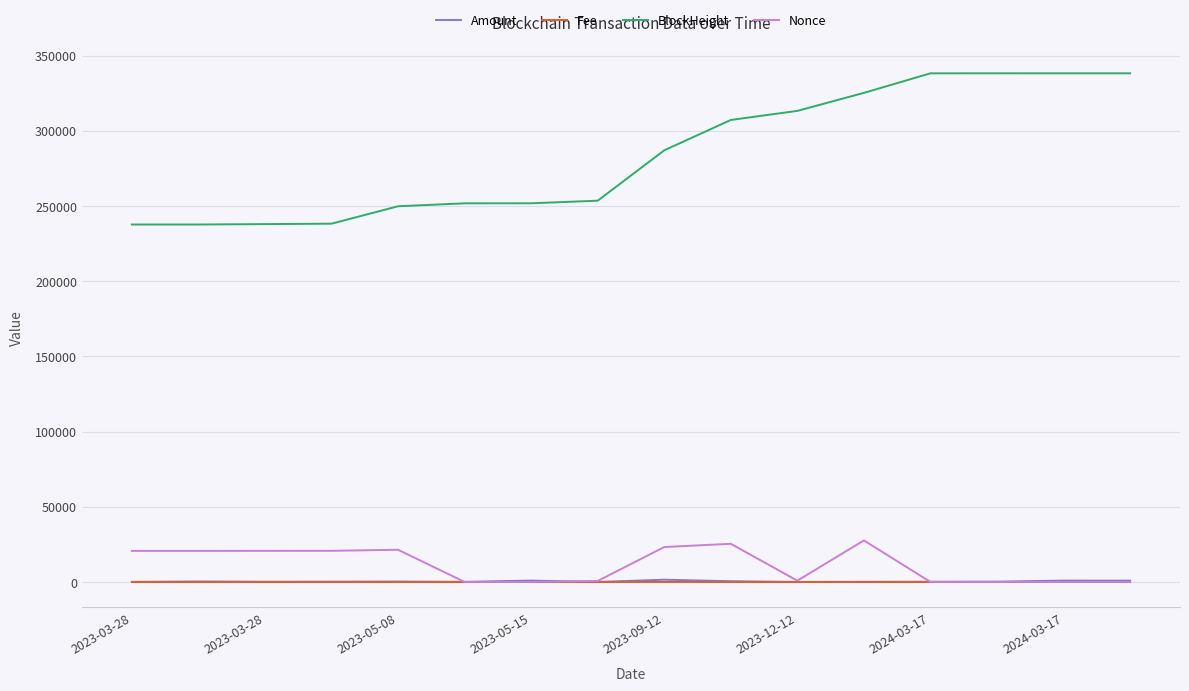

Which series has the largest total across all categories?

BlockHeight